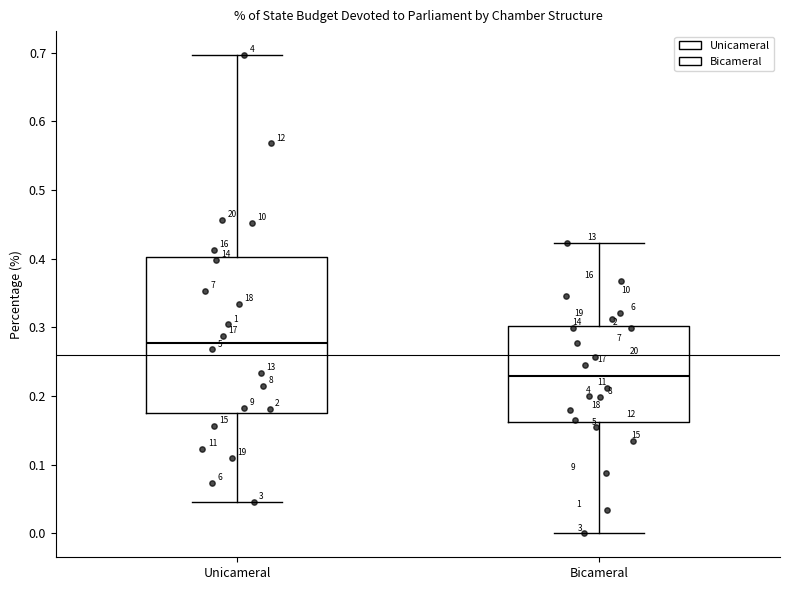

Where does the lower whisker of the box for Unicameral end on the y-axis? The values are not printed on the chart, so give them approximately, as read against the axis.

0.05